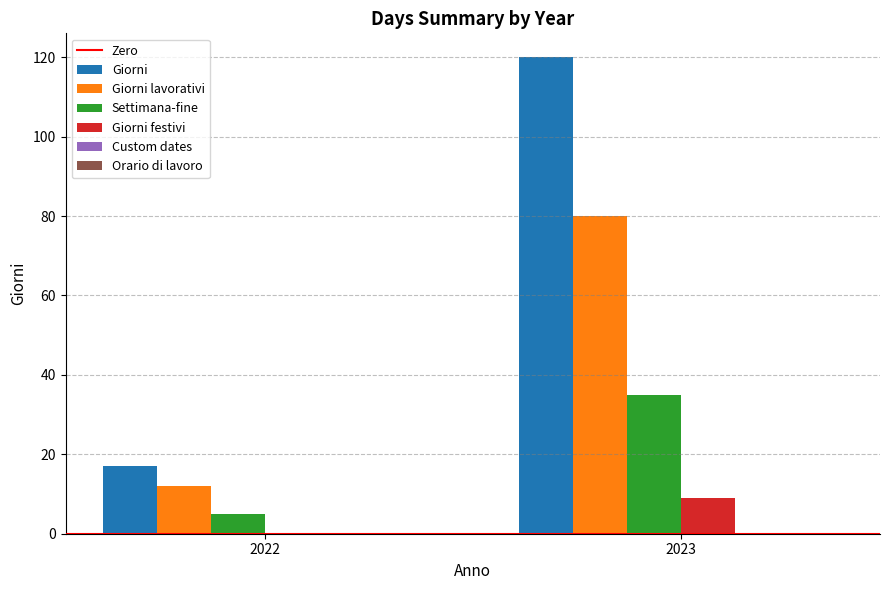

What is the sum of the Giorni values at 2022 and 2023?

137